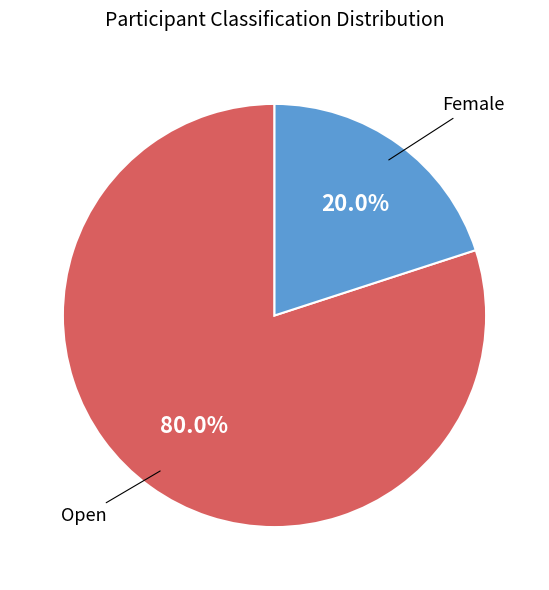

Is there any slice that represents more than half of the pie?

Yes